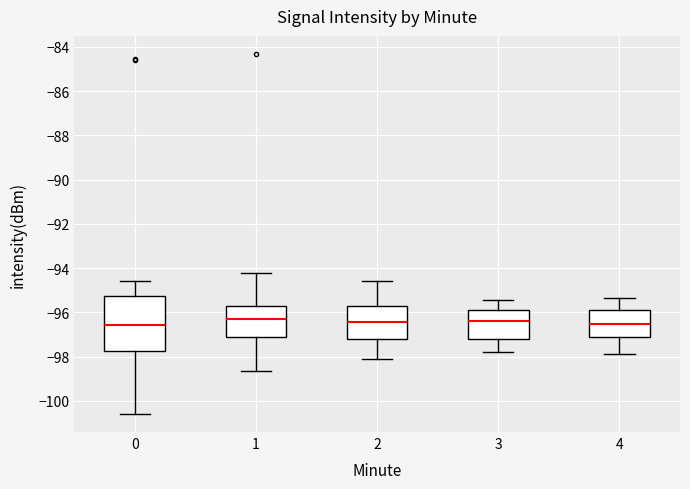

Where does the median line of the box at x = 1 sit on the y-axis? The values are not printed on the chart, so give them approximately, as read against the axis.

-96.2